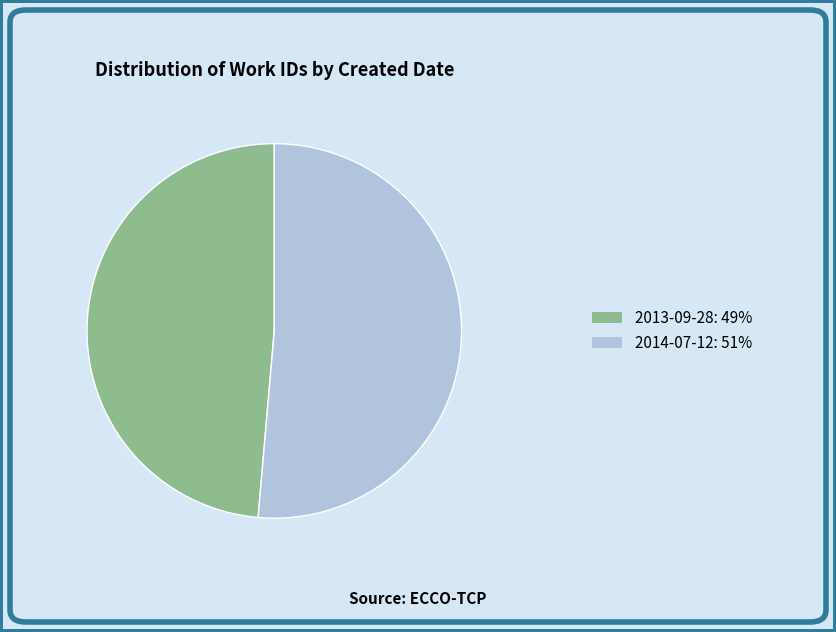

Which slice is the smallest?

2013-09-28